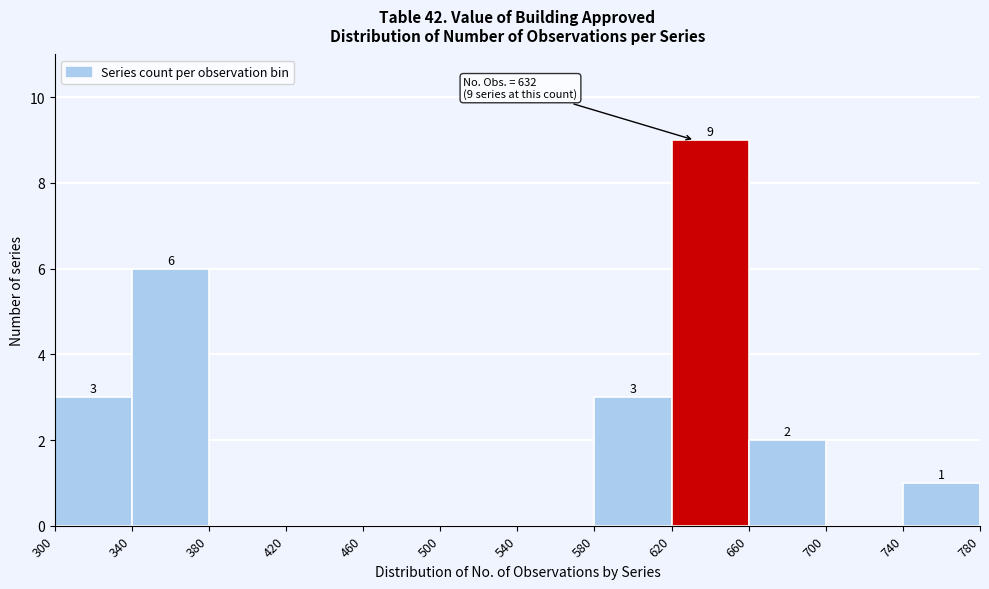

Which range on the x-axis has the tallest bar?

620 to 660